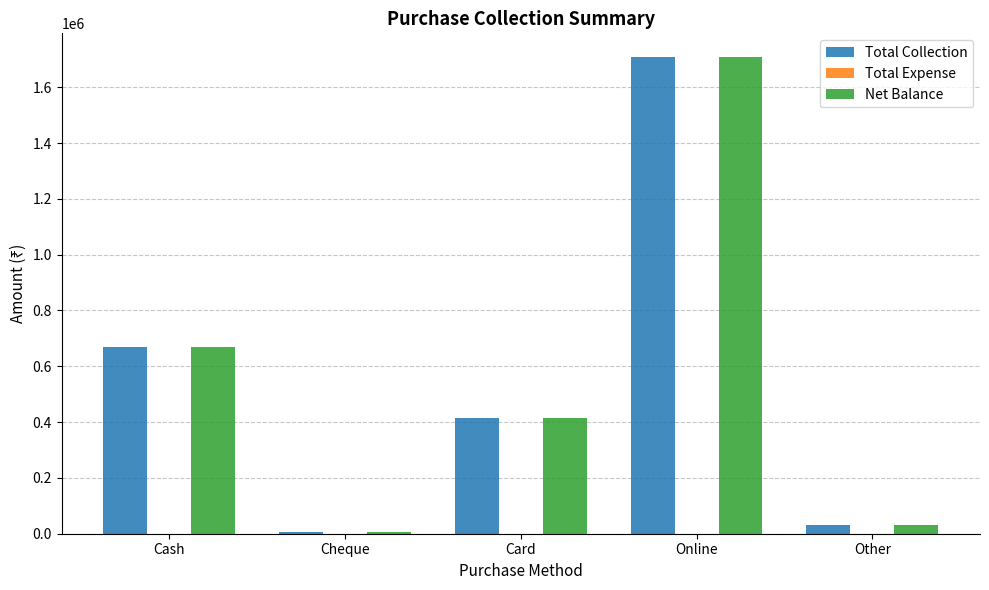

Are the bars horizontal?

No